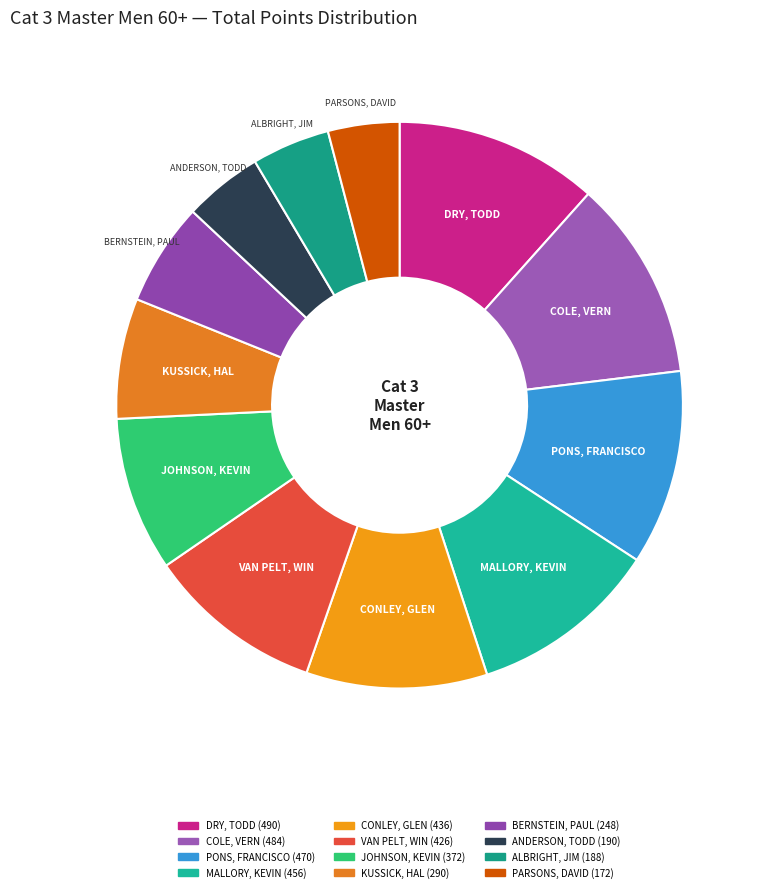

True or false: VAN PELT, WIN accounts for 10% of the total.

True